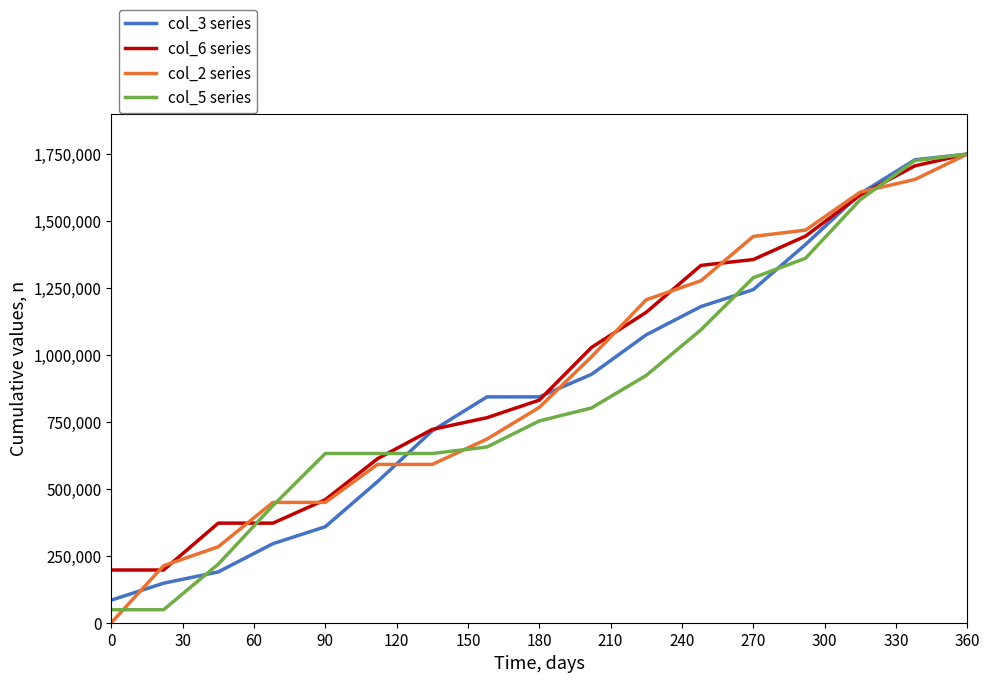

What is the greatest value displayed?

1750000.0